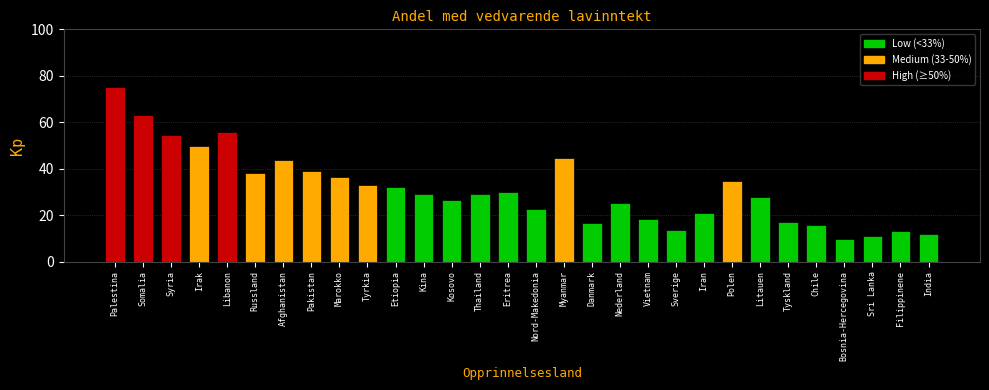

What is the minimum value shown in the chart?

9.6